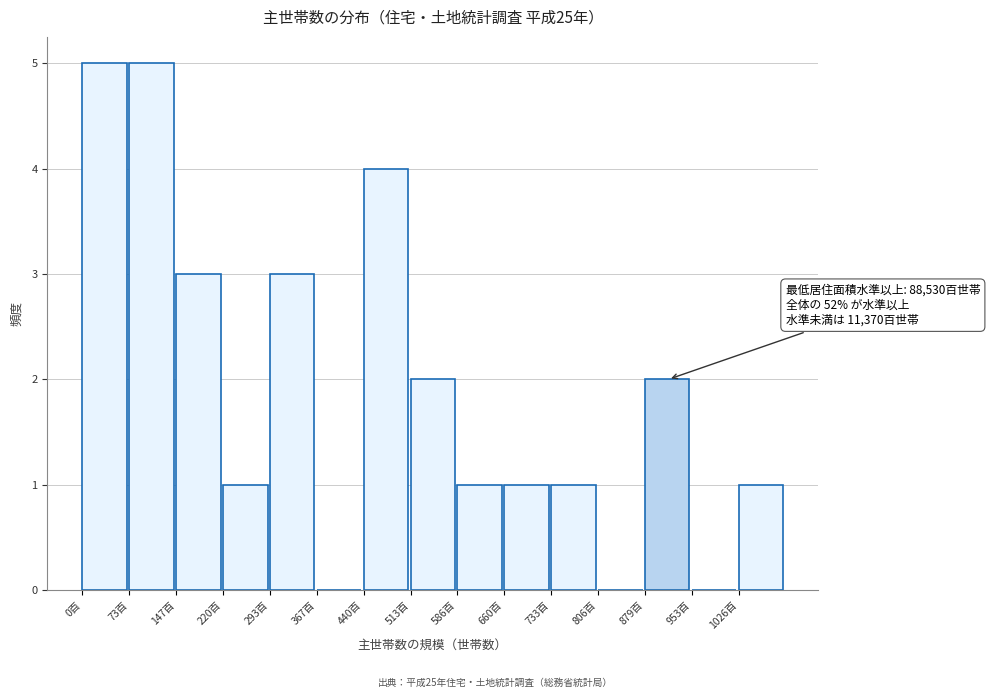

Reading left to right, list all the values displayed in this chart.

0百=5	73百=5	147百=3	220百=1	293百=3	367百=0	440百=4	513百=2	586百=1	660百=1	733百=1	806百=0	879百=2	953百=0	1026百=1